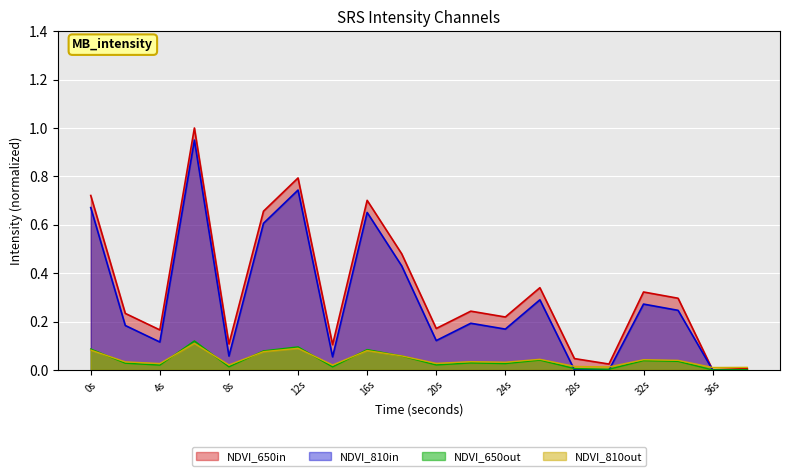

Which series has the largest range (max minus min)?

NDVI_650in